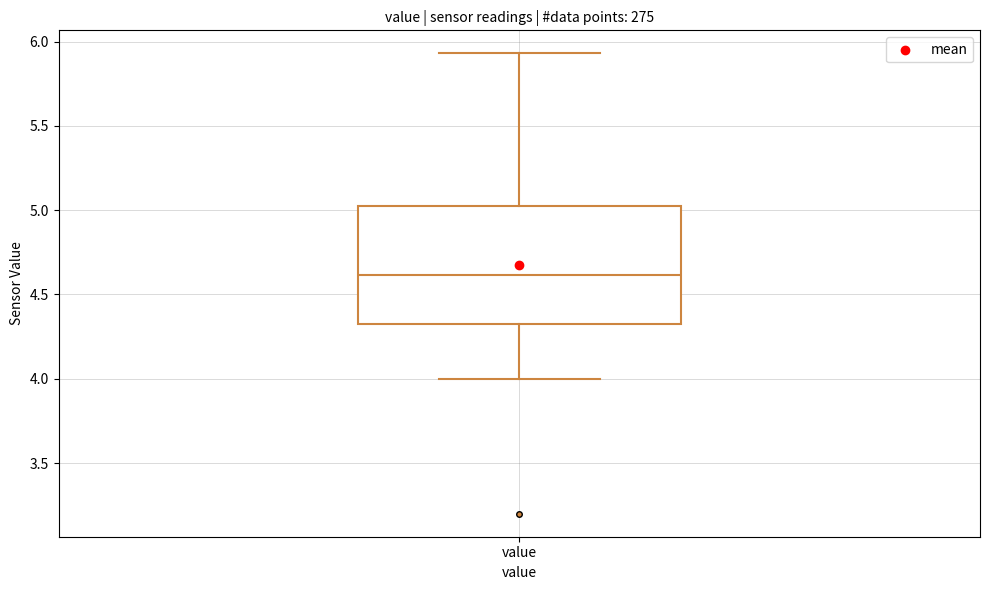

Transcribe this box plot: give where the median line is, the range the box spans, and where the two whiskers end, as read against the y-axis. The values are not printed on the chart, so give them approximately, as read against the axis.

median 4.60, box 4.30 to 5.05, whiskers 4.00 to 5.95